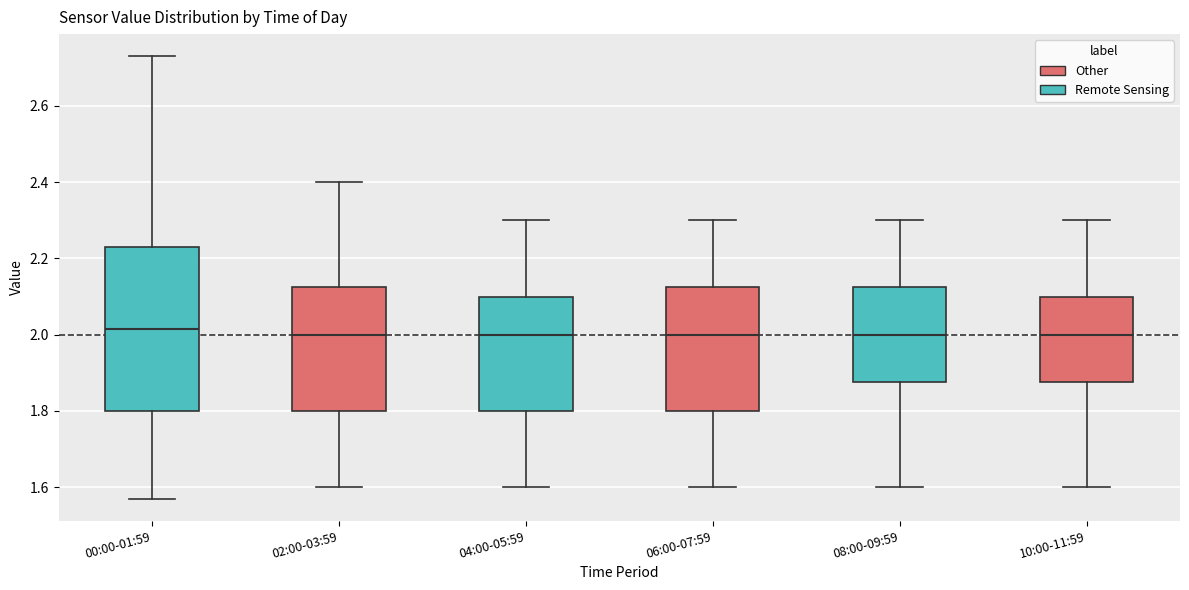

Reading left to right, read every box against the y-axis: the position of its median line, the range the box covers, and the ends of its whiskers. The values are not printed on the chart, so give them approximately, as read against the axis.

00:00-01:59: median 2.02, box 1.80 to 2.24, whiskers 1.58 to 2.74
02:00-03:59: median 2.00, box 1.80 to 2.12, whiskers 1.60 to 2.40
04:00-05:59: median 2.00, box 1.80 to 2.10, whiskers 1.60 to 2.30
06:00-07:59: median 2.00, box 1.80 to 2.12, whiskers 1.60 to 2.30
08:00-09:59: median 2.00, box 1.88 to 2.12, whiskers 1.60 to 2.30
10:00-11:59: median 2.00, box 1.88 to 2.10, whiskers 1.60 to 2.30